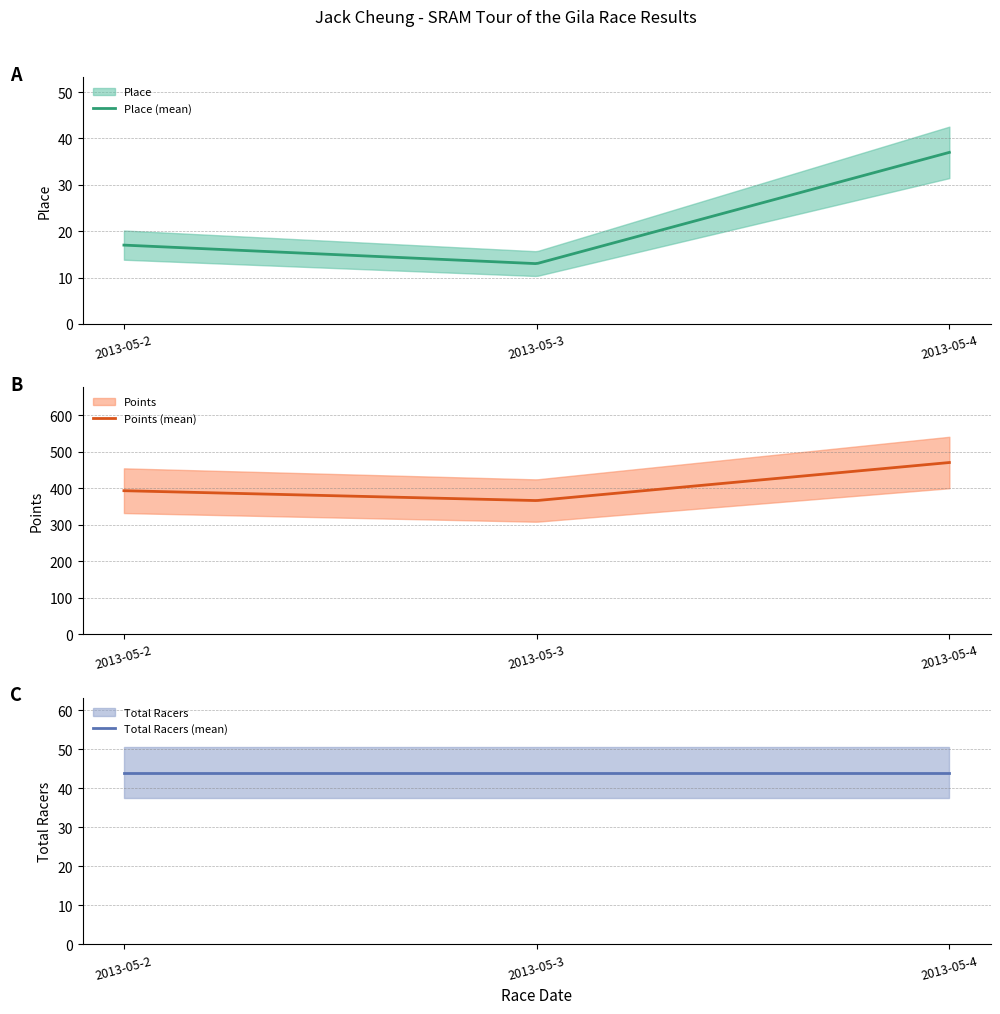

Which series has the largest total across all categories?

Points